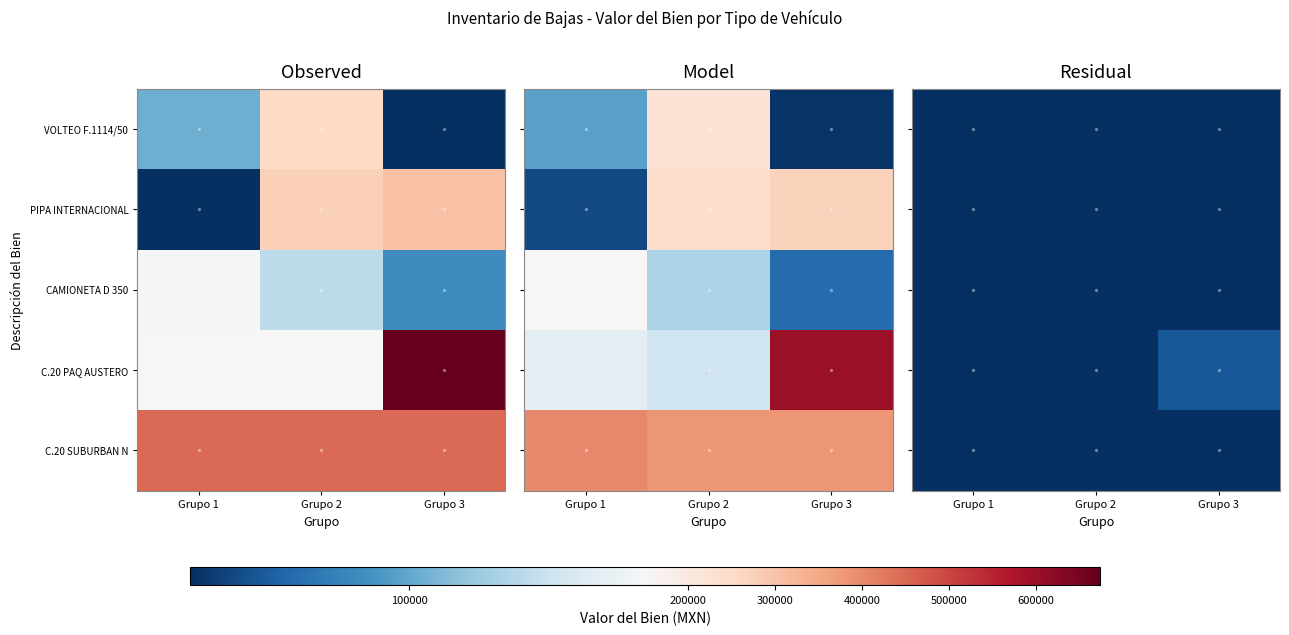

At which category is the sum across all series the highest?

Grupo 3